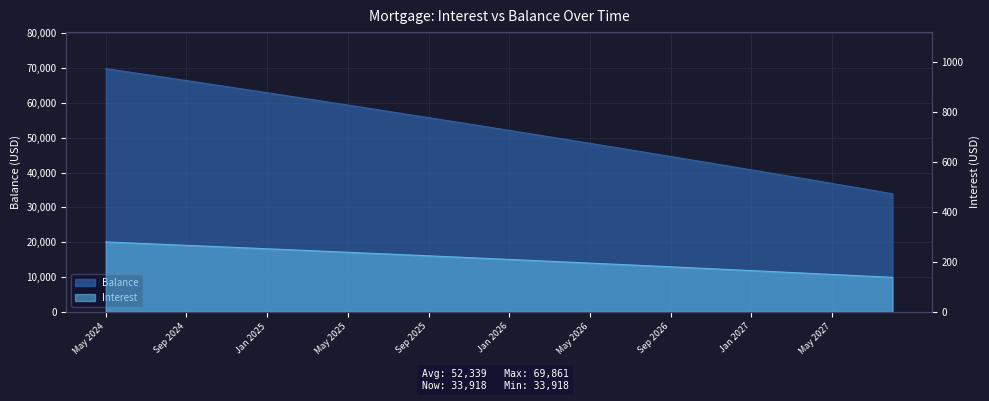

Is the value of Interest at Jun 2024 greater than the value of Balance at Dec 2025?

No